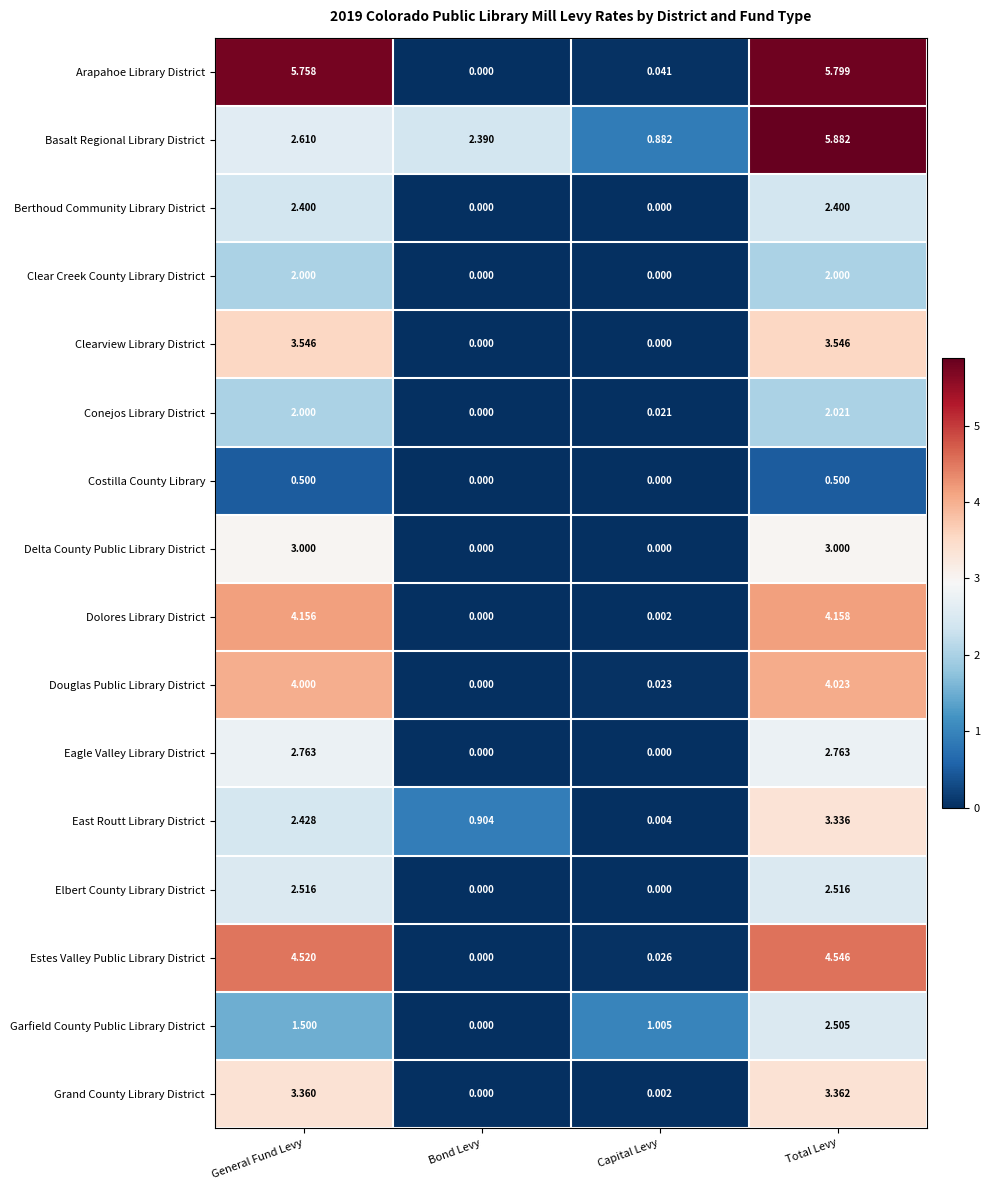

Which series has the widest spread of values?

Arapahoe Library District